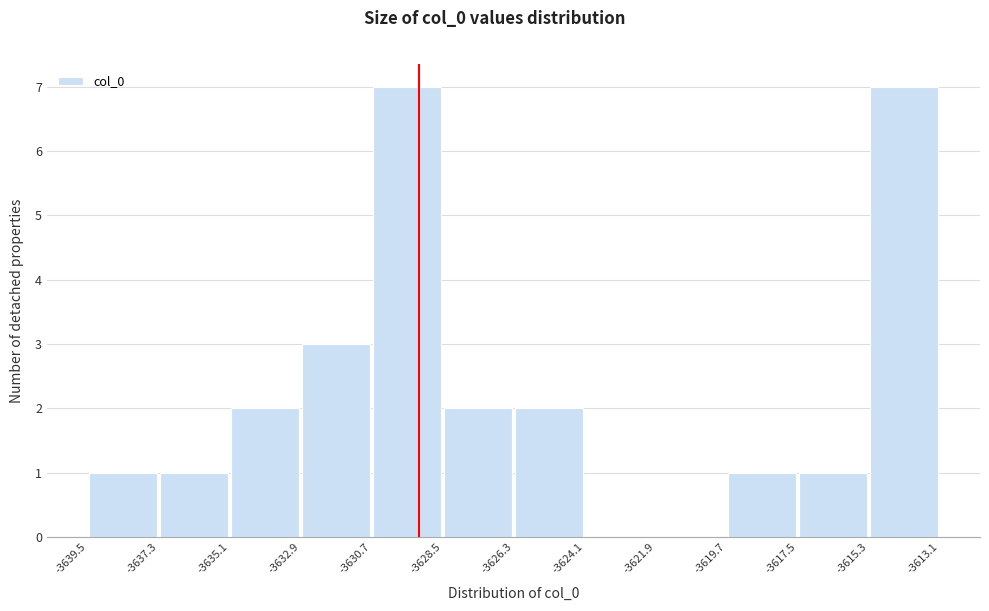

What is the height of the bar covering -3626.3 to -3624.1 on the x-axis? The values are not printed on the chart, so give them approximately, as read against the axis.

2